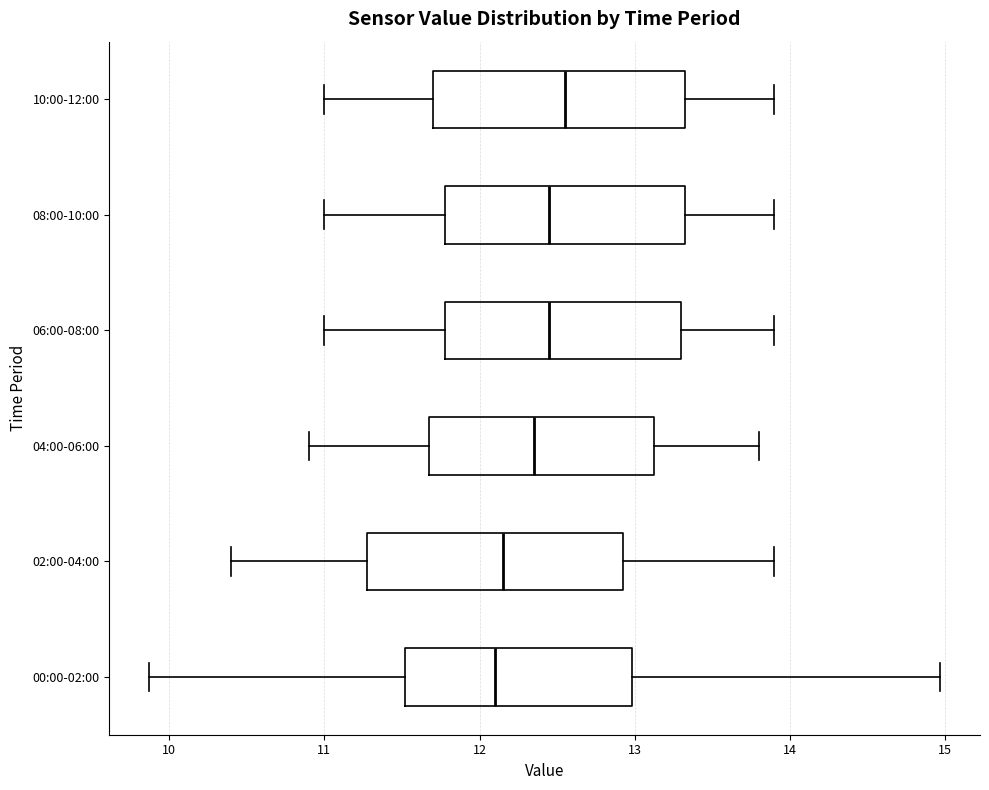

Where does the median line of the box for 10:00-12:00 sit on the x-axis? The values are not printed on the chart, so give them approximately, as read against the axis.

12.6